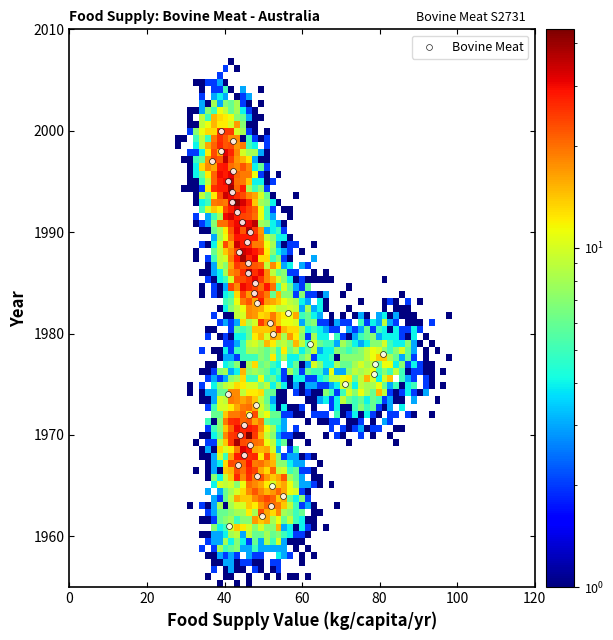

What is the range of Y values (max minus min)?

39